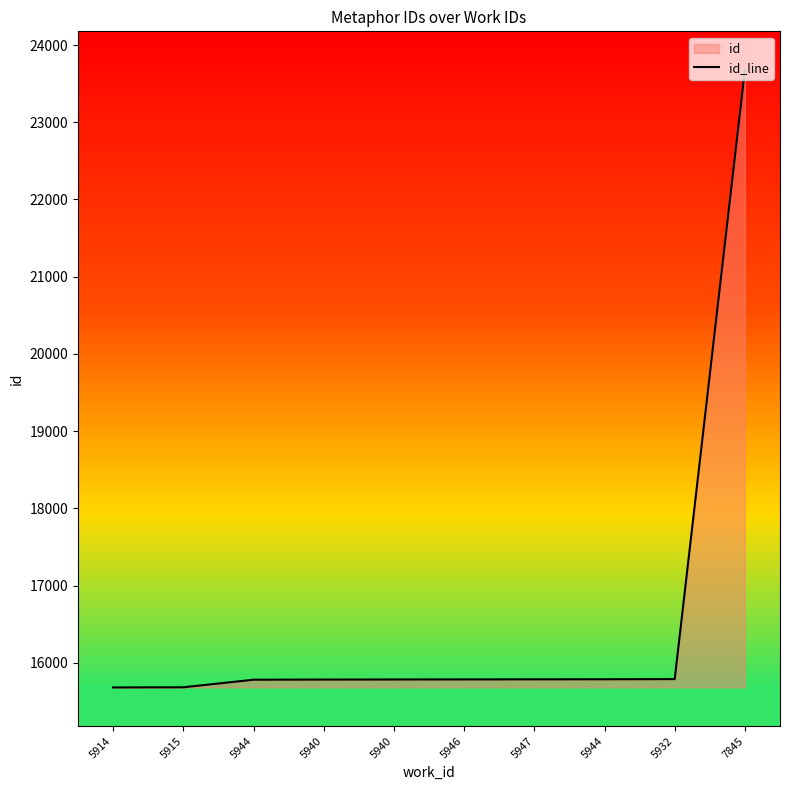

How many data points are above 15786?

4